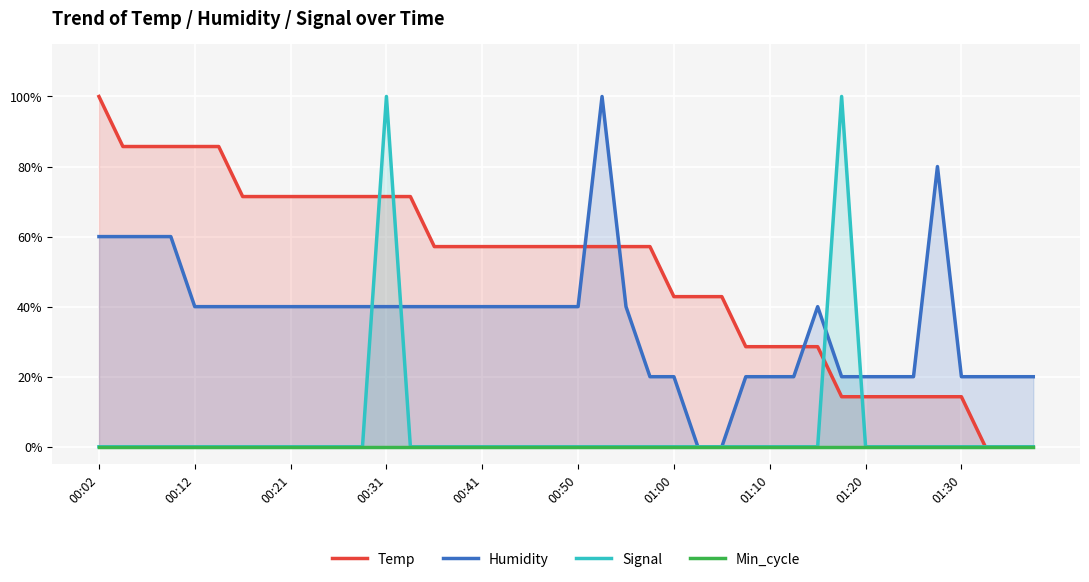

True or false: Temp and Signal cross at least once.

True